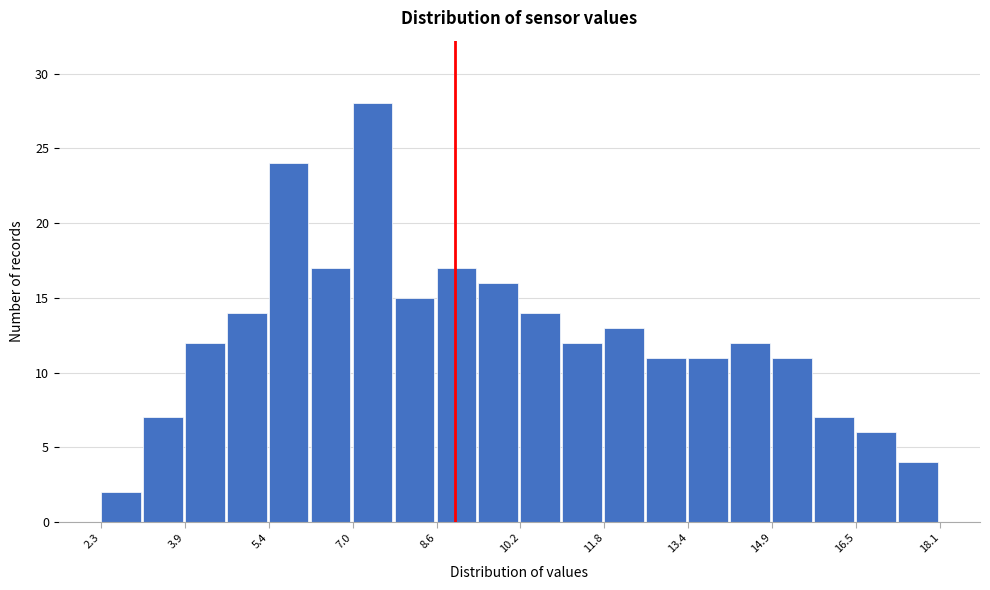

Around what value on the x-axis is the tallest bar? Give the approximate position of its centre, as read against the axis.

7.4